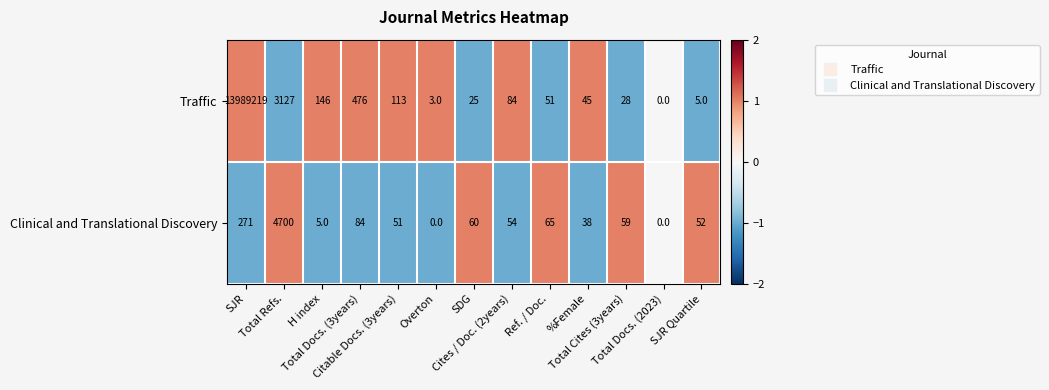

What is the maximum value shown in the chart?

13989219